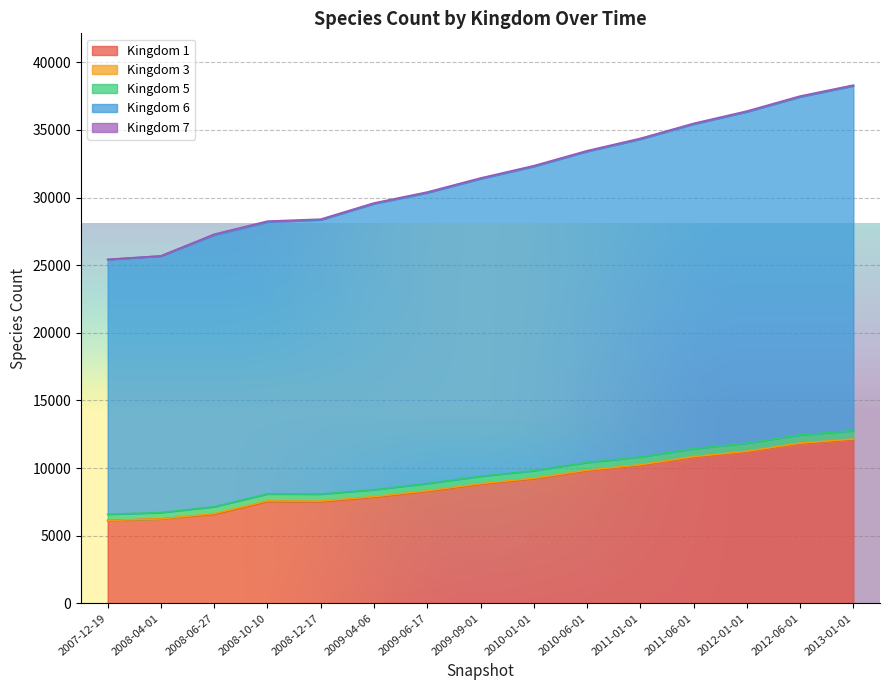

What is the value of the 1 point at the 6th from the left?

7841